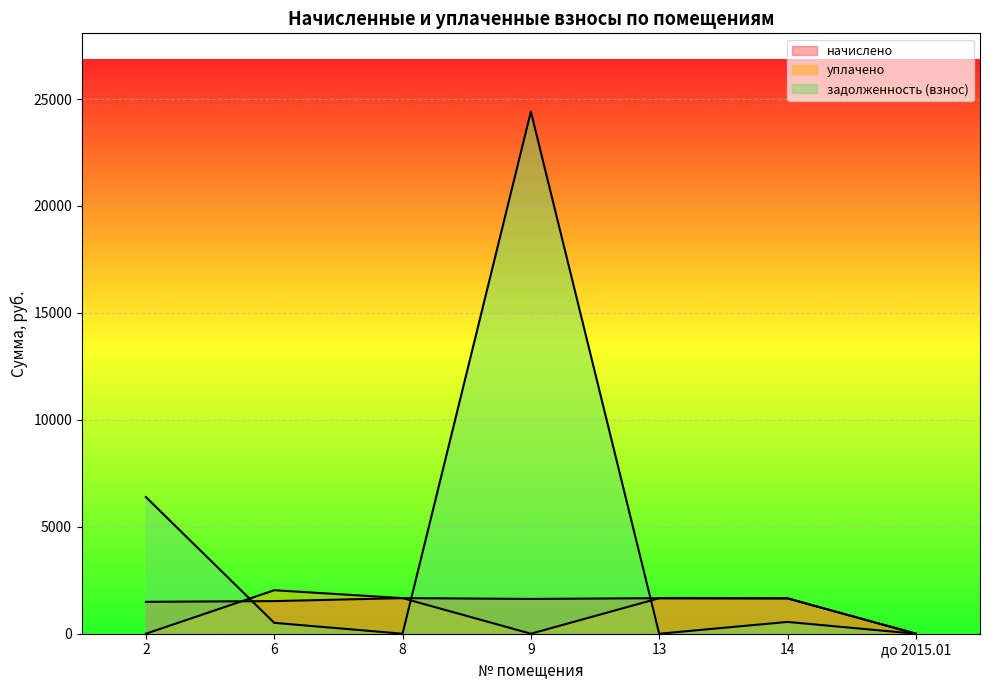

At how many categories does at least one series exceed 14762?

1